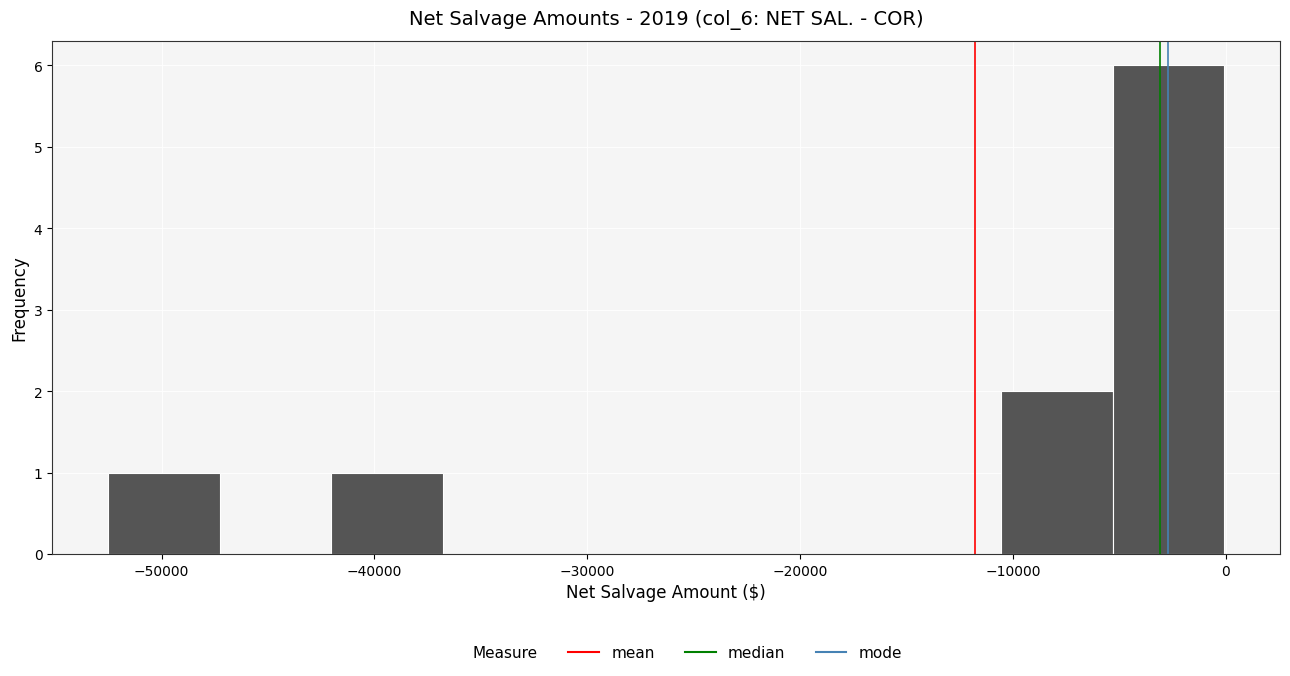

Reading left to right, list every bar in this chart as the range it spans on the x-axis followed by its height. Neither the bar edges nor the heights are printed on the chart, so give them approximately, as read against the axes.

-53000 to -47000: 1
-47000 to -42000: 0
-42000 to -37000: 1
-37000 to -32000: 0
-32000 to -26000: 0
-26000 to -21000: 0
-21000 to -16000: 0
-16000 to -11000: 0
-11000 to -5000: 2
-5000 to 0: 6